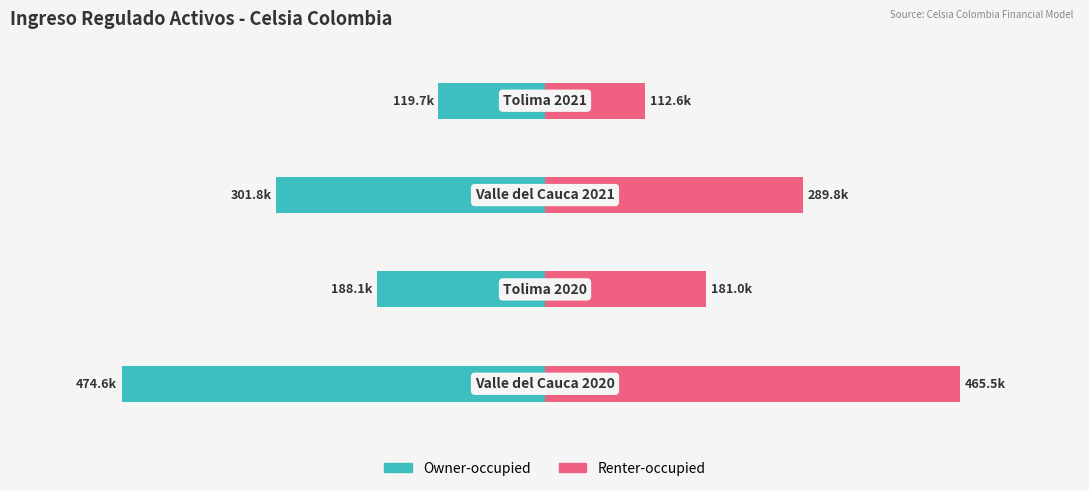

The value of Renter-occupied at 0 is 112562.9. True or false?

True